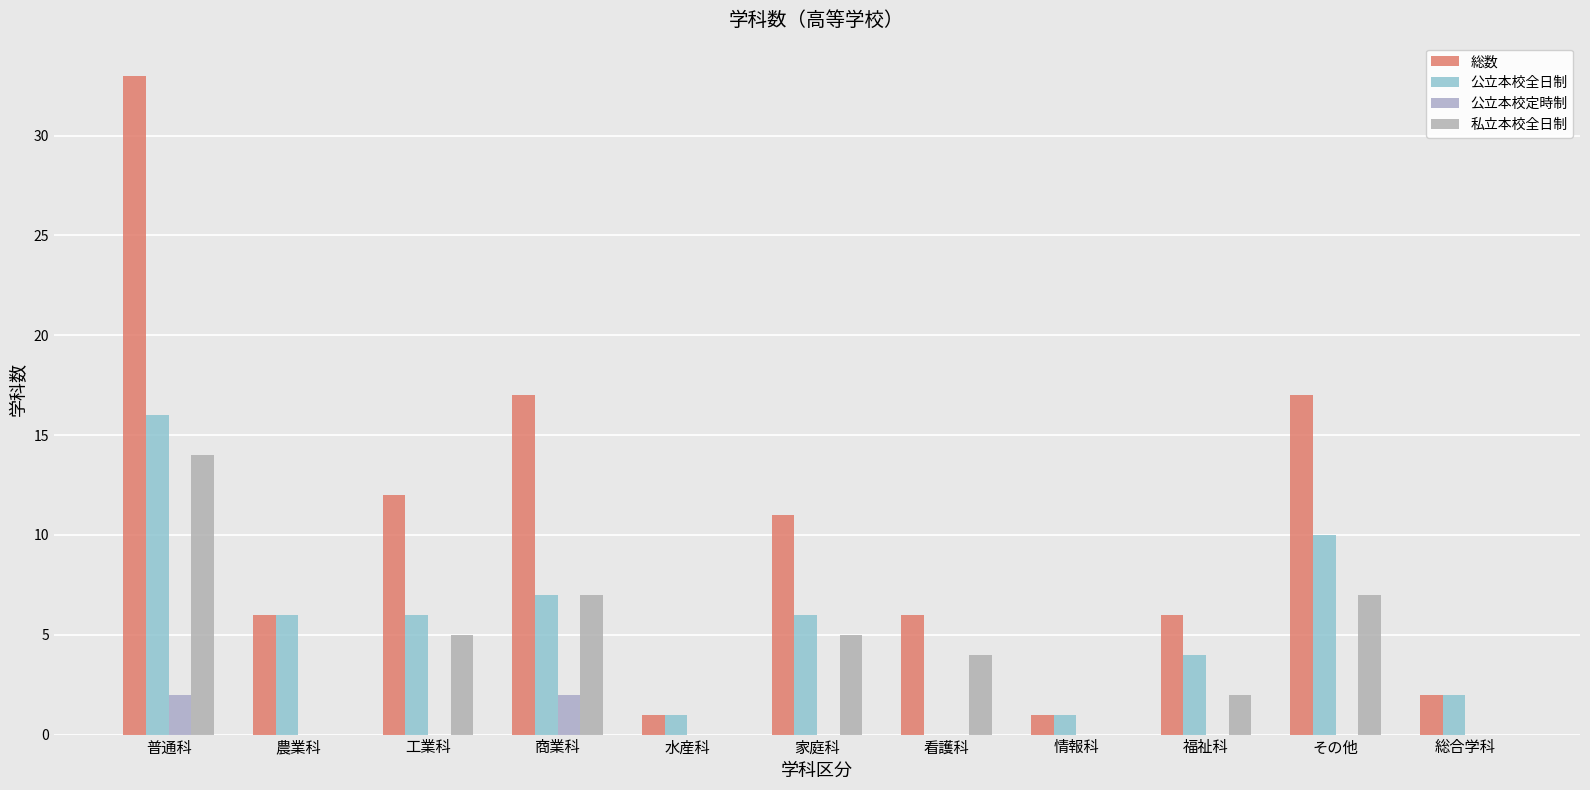

What is the label of the 6th bar from the right?

家庭科